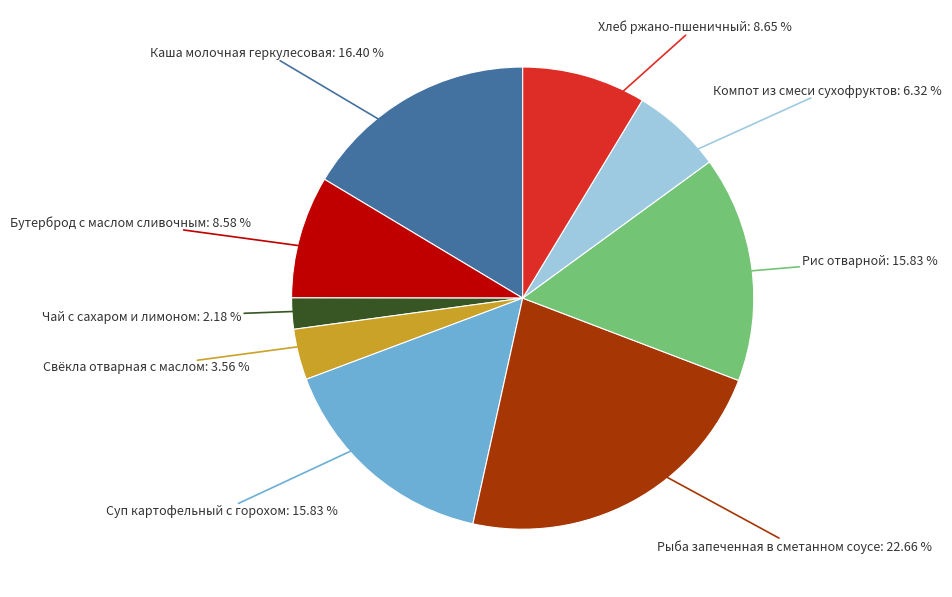

Is there a majority slice in this chart?

No